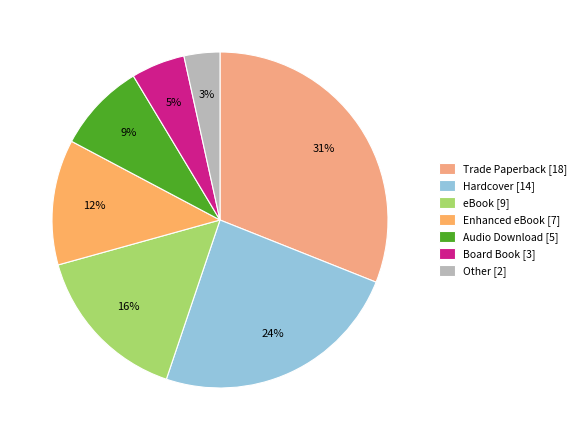

Which has a higher value, Audio Download or Trade Paperback?

Trade Paperback